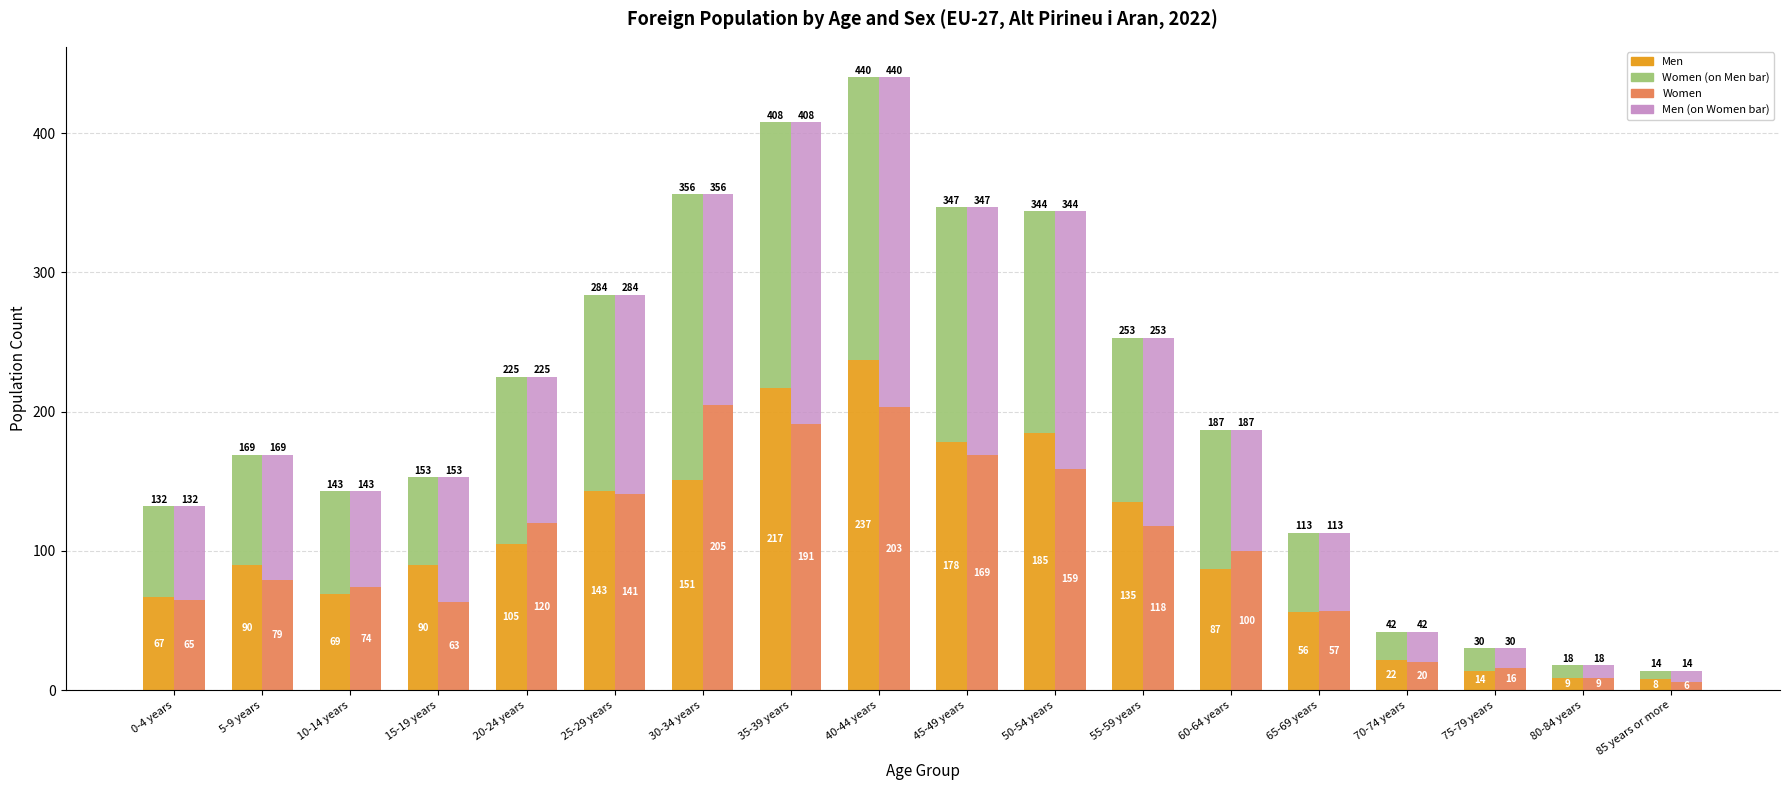

What is the total value across all series at 80-84 years?

36